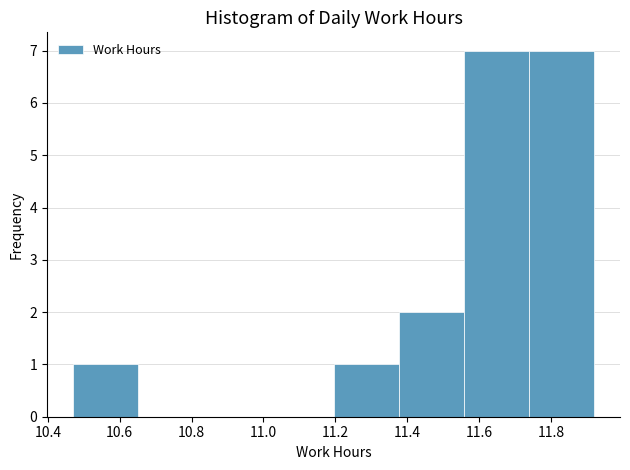

How tall is the bar that spans 11.74 to 11.92 on the x-axis? Neither the bar edges nor the heights are printed on the chart, so give them approximately, as read against the axes.

7